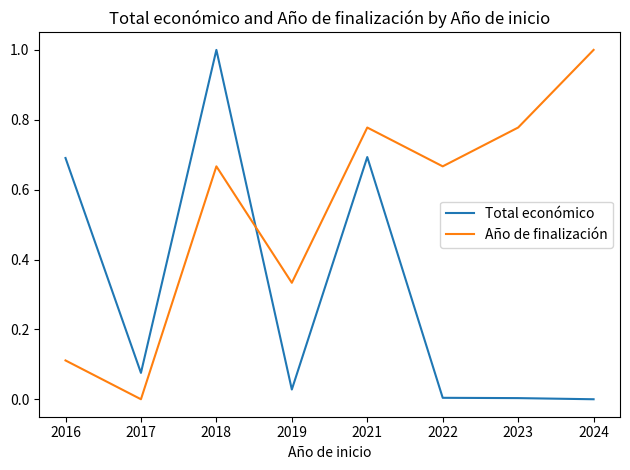

What is the difference between the maximum and minimum values in the Año de finalización series?

1.0